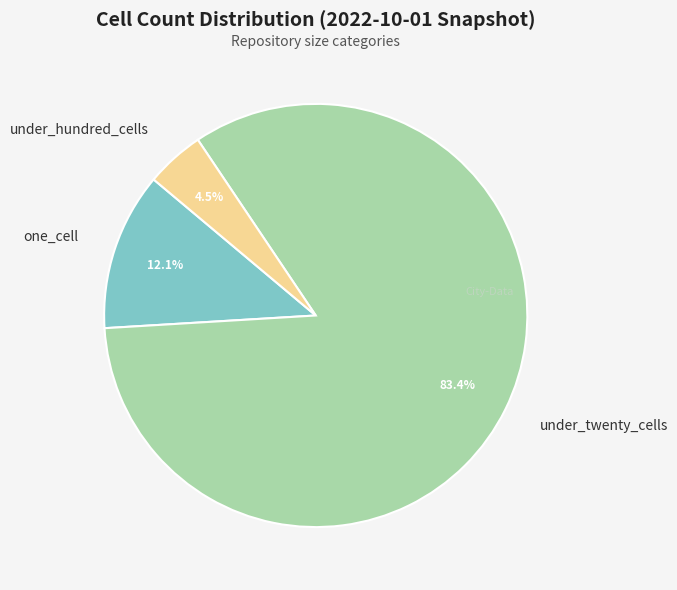

How many segments does this pie chart have?

3